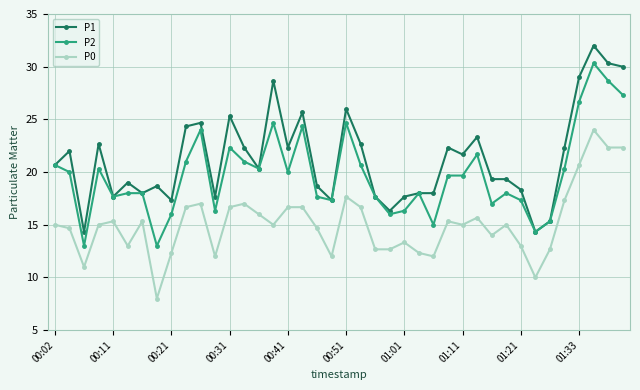

At how many categories does at least one series exceed 23?

11